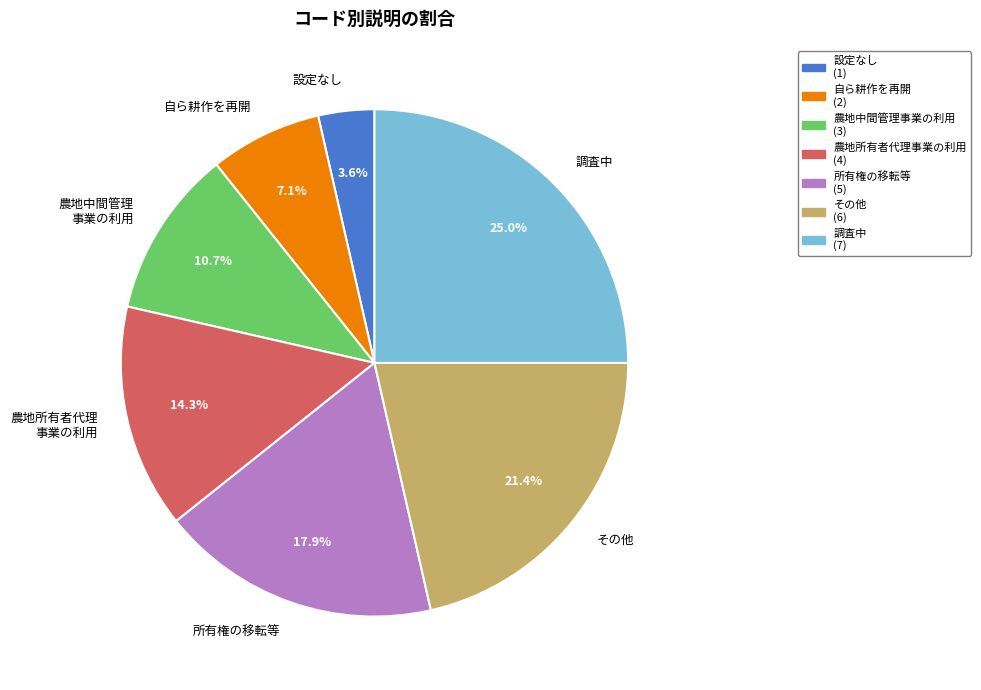

What percentage do 調査中 and 農地中間管理 事業の利用 together represent?

35.7%